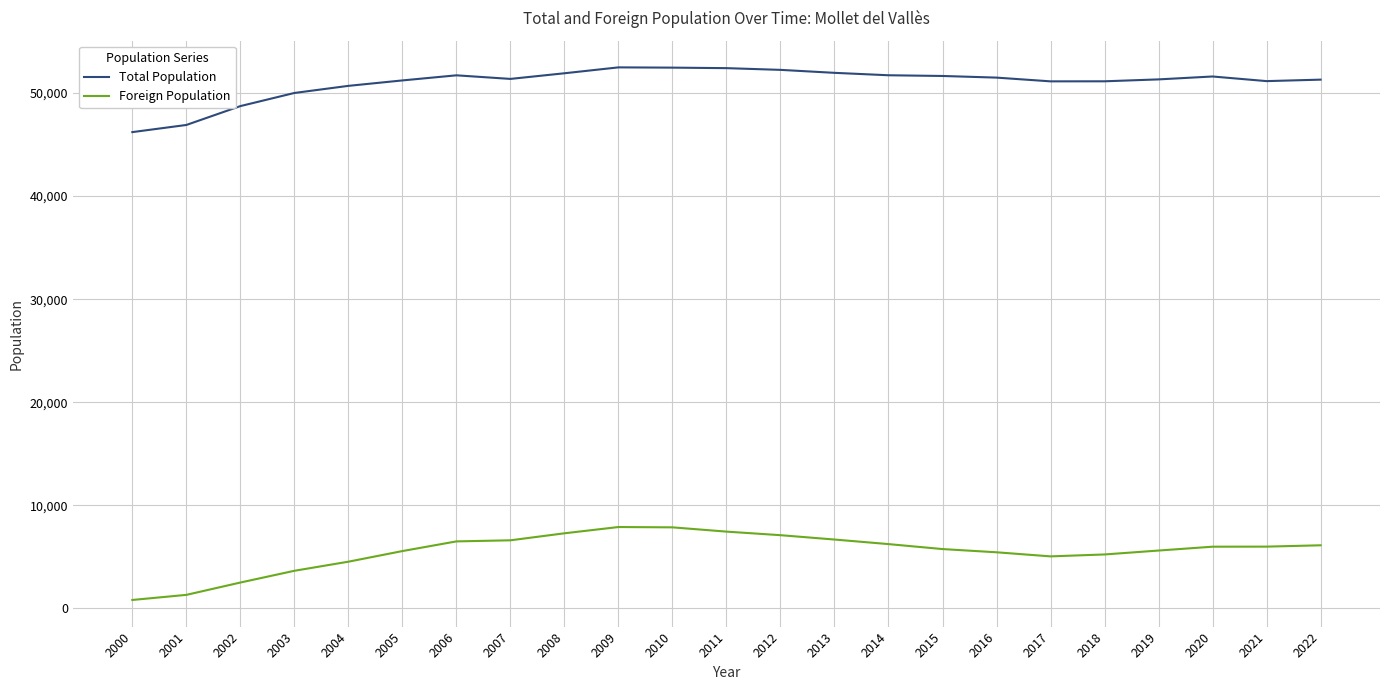

List the series in order of their peak value, highest first.

Total Population, Foreign Population